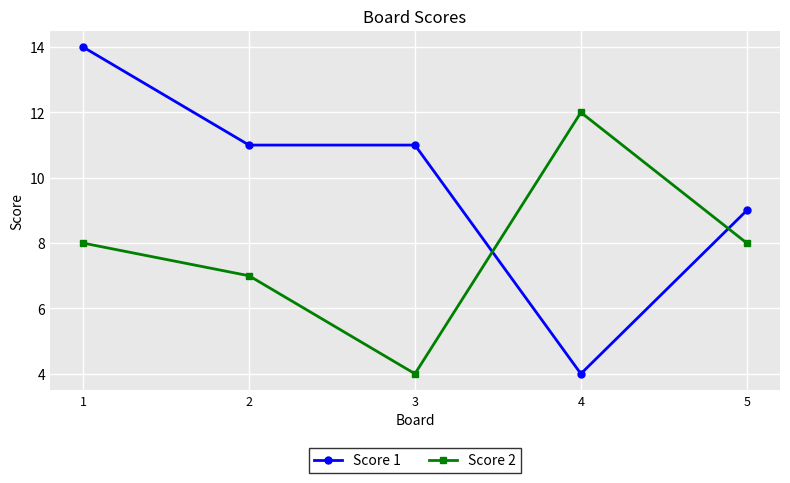

How many Score 1 values are between 9 and 11?

3